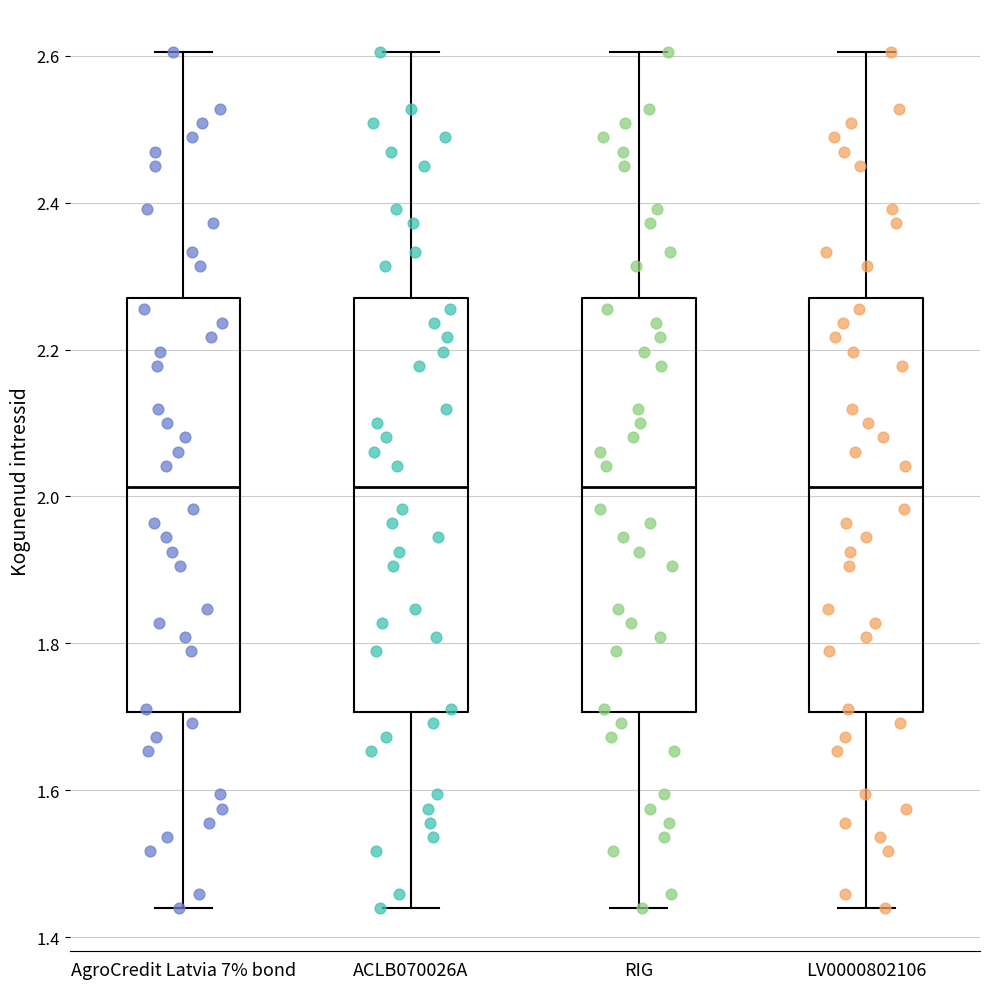

Reading left to right, read every box against the y-axis: the position of its median line, the range the box covers, and the ends of its whiskers. The values are not printed on the chart, so give them approximately, as read against the axis.

AgroCredit Latvia 7% bond: median 2.02, box 1.70 to 2.28, whiskers 1.44 to 2.60
ACLB070026A: median 2.02, box 1.70 to 2.28, whiskers 1.44 to 2.60
RIG: median 2.02, box 1.70 to 2.28, whiskers 1.44 to 2.60
LV0000802106: median 2.02, box 1.70 to 2.28, whiskers 1.44 to 2.60